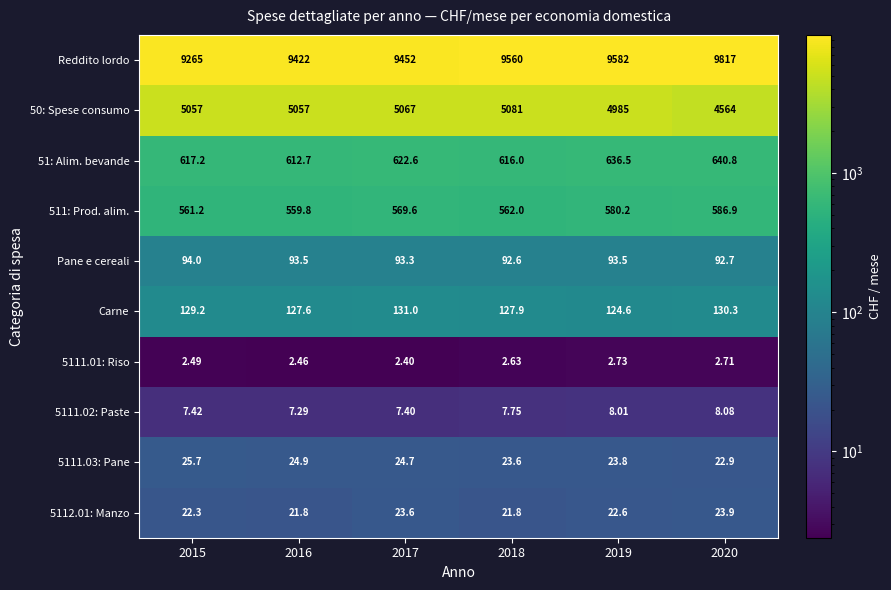

Which series has the widest spread of values?

Reddito lordo